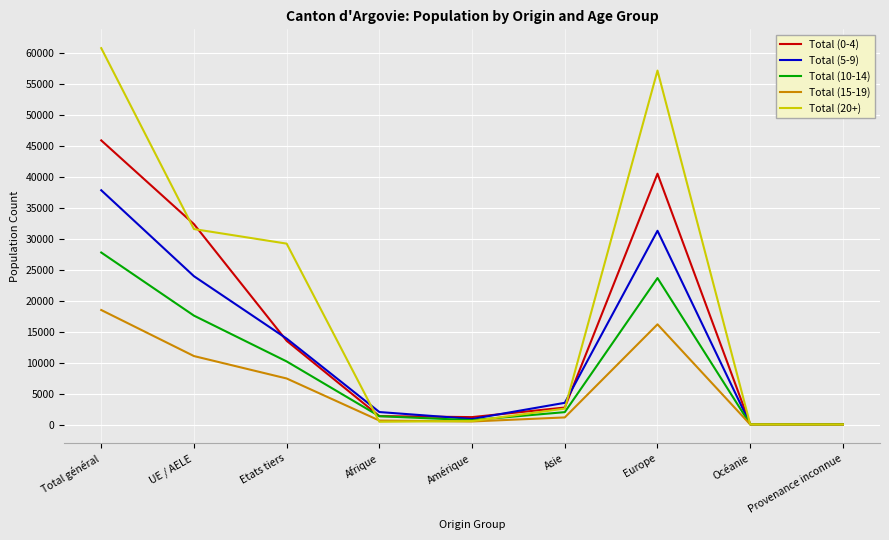

Where is the first local maximum for Total (0-4)?

Europe